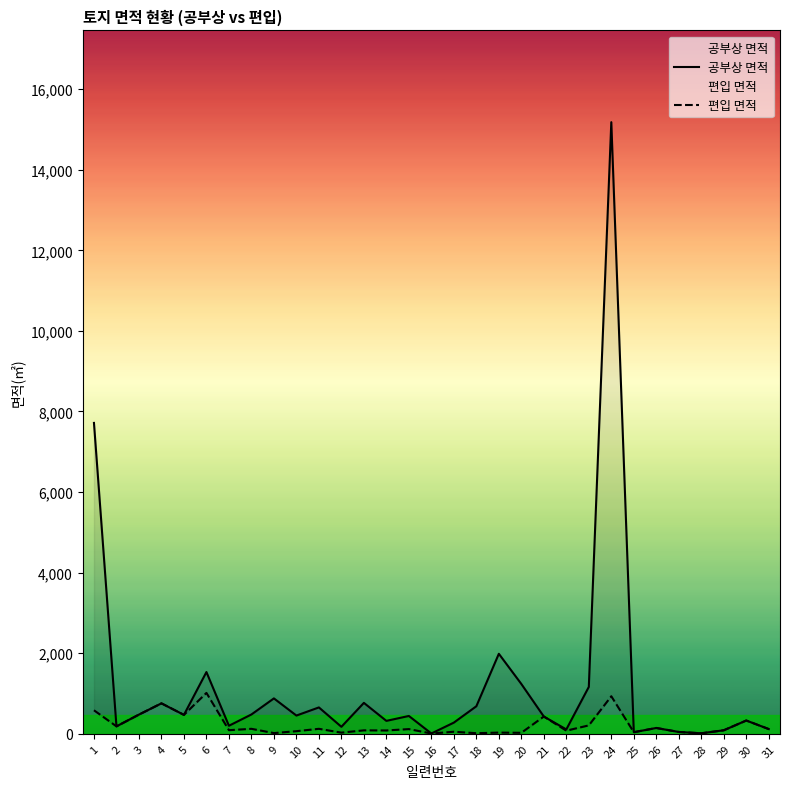

Reading left to right, extract all data points from this chart.

공부상 면적: 7716	185	477	756	470	1533	200	480	879	453	655	174	768	321	443	8	278	684	1986	1237	429	109	1164	15180	40	145	46	13	88	330	118
편입 면적: 584	185	477	756	470	1015	90	124	18	65	124	29	86	83	117	8	51	15	30	25	429	78	209	932	40	145	46	13	88	330	118